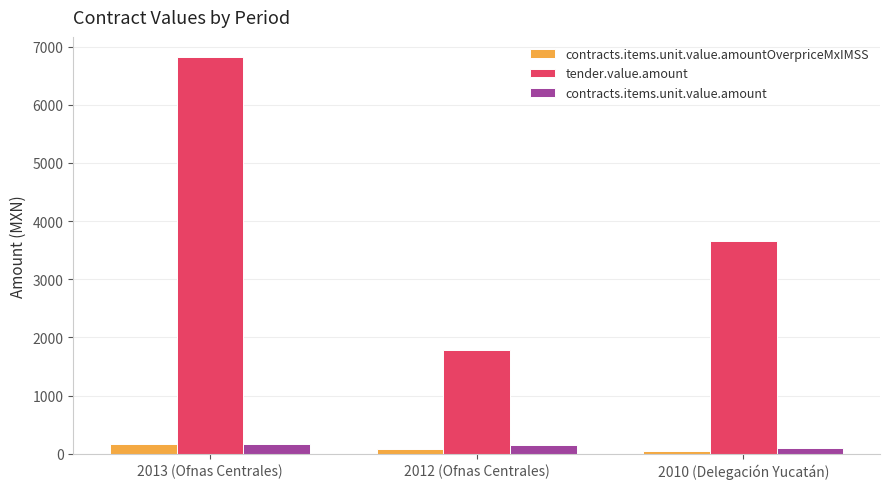

What is the approximate value of tender.value.amount at 2012 (Ofnas Centrales)?

1786.4